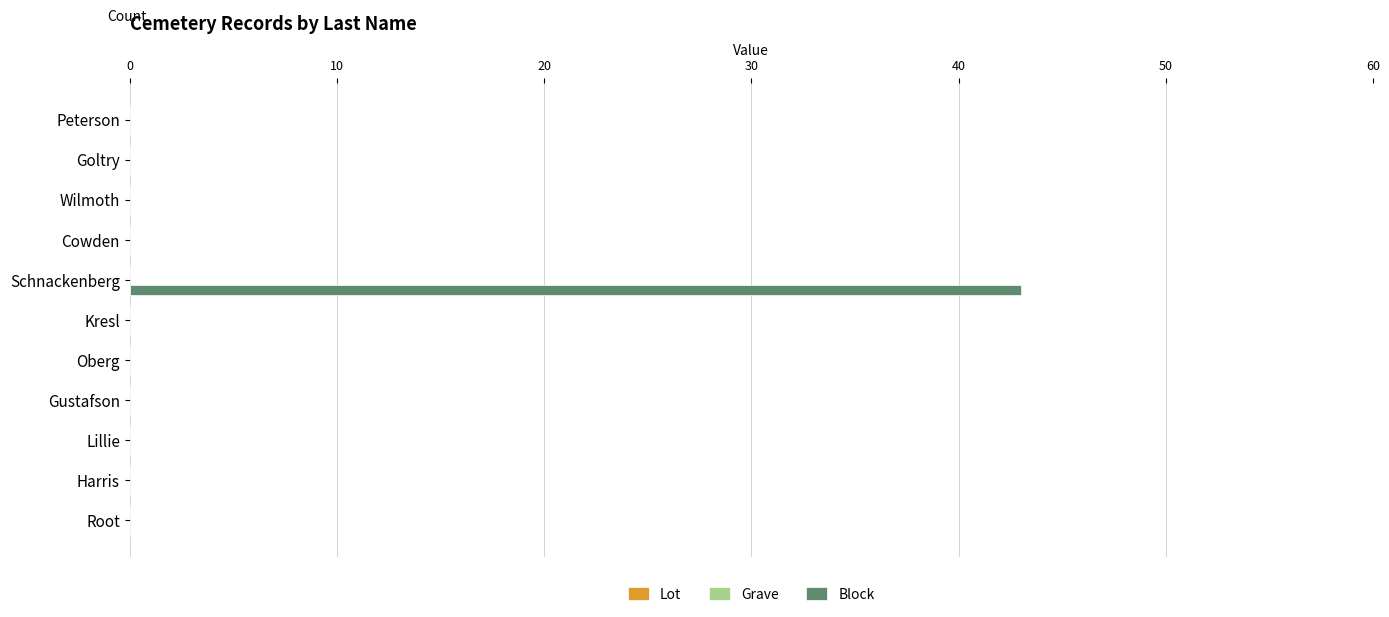

What is the sum of the values at Schnackenberg and Cowden?

43